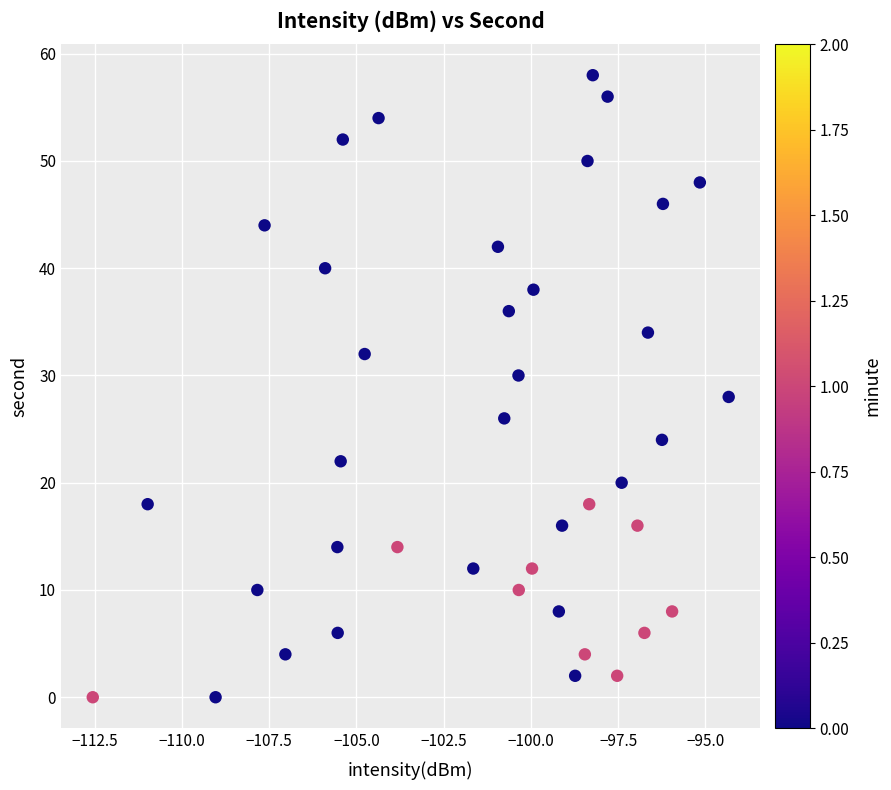

What is the range of Y values (max minus min)?

58